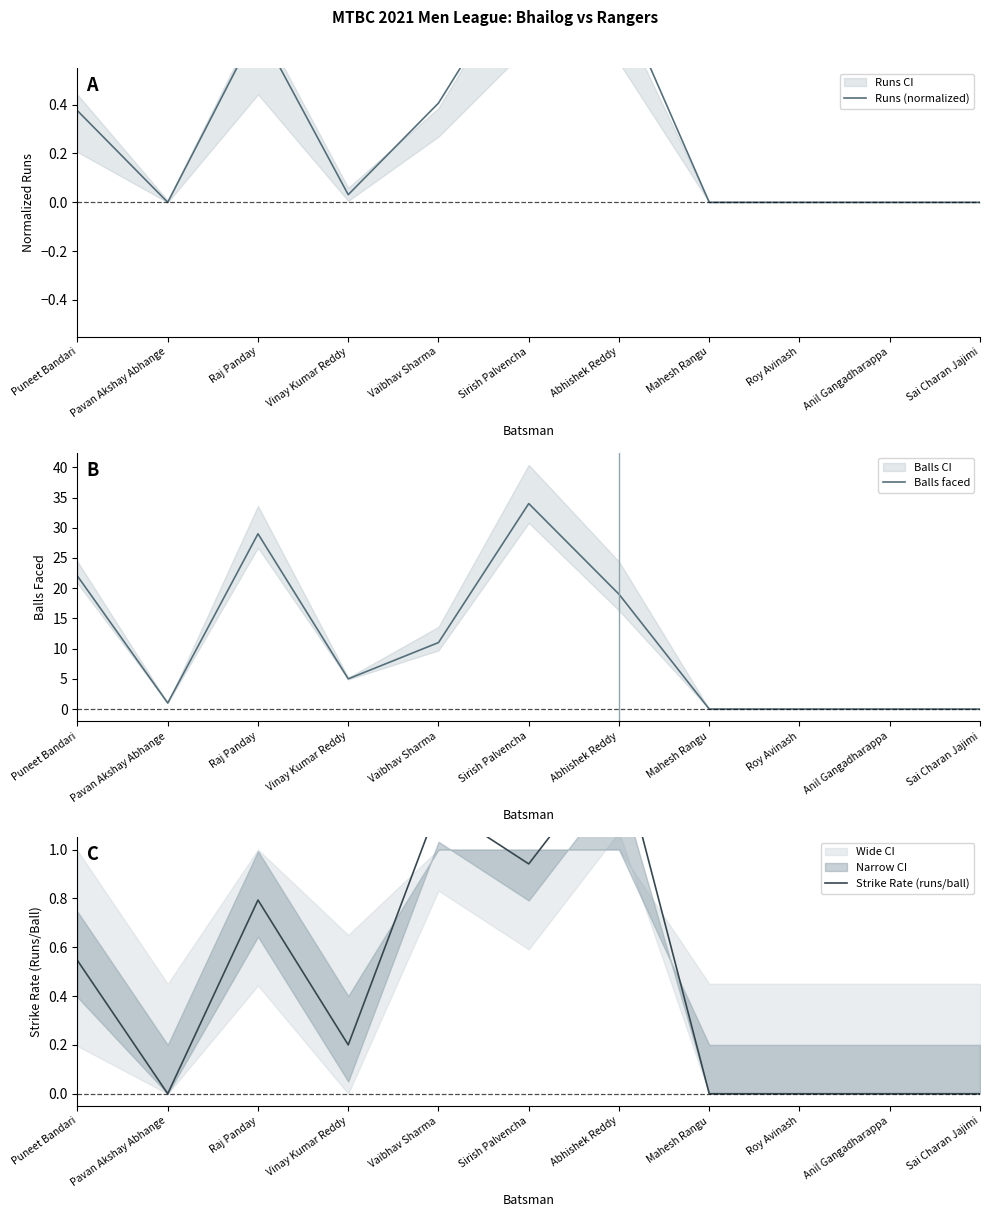

What is the difference between the Runs (normalized) values at Mahesh Rangu and Vaibhav Sharma?

0.4